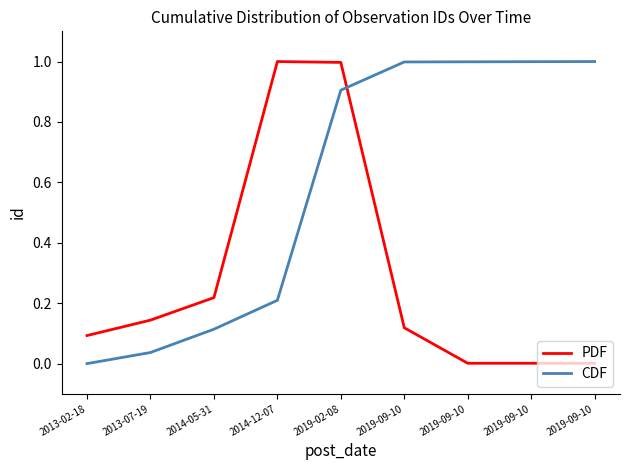

Reading left to right, extract all data points from this chart.

PDF: 2013-02-18=0.1	2013-07-19=0.1	2014-05-31=0.2	2014-12-07=1.0	2019-02-08=1.0	2019-09-10=0.1	2019-09-10=0.0	2019-09-10=0.0	2019-09-10=0.0
CDF: 2013-02-18=0.0	2013-07-19=0.0	2014-05-31=0.1	2014-12-07=0.2	2019-02-08=0.9	2019-09-10=1.0	2019-09-10=1.0	2019-09-10=1.0	2019-09-10=1.0